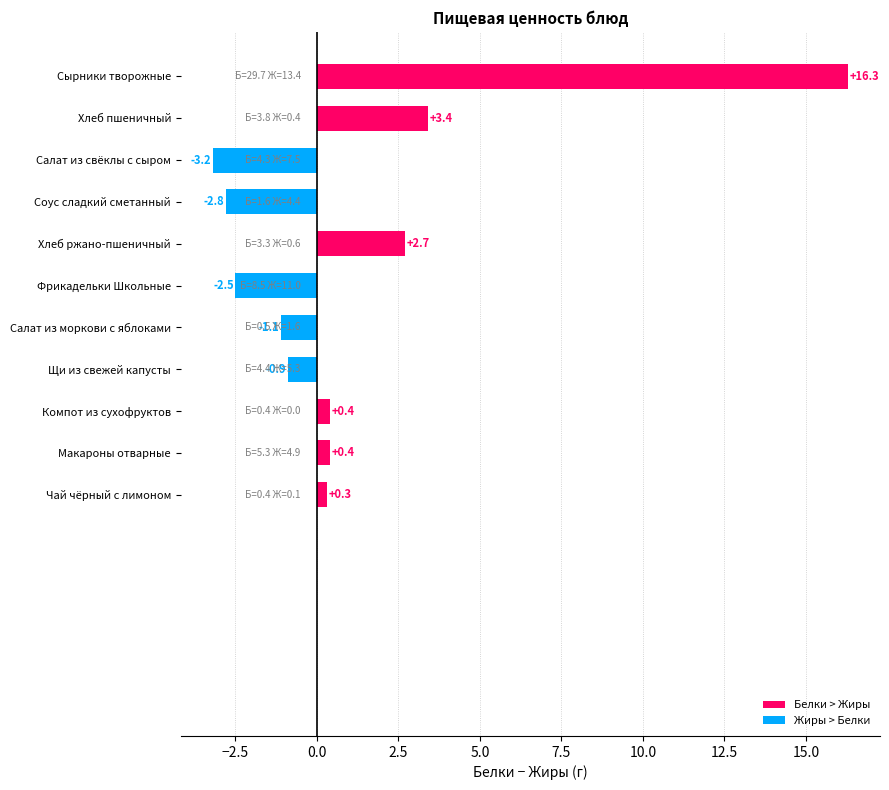

What is the minimum value shown in the chart?

-3.2